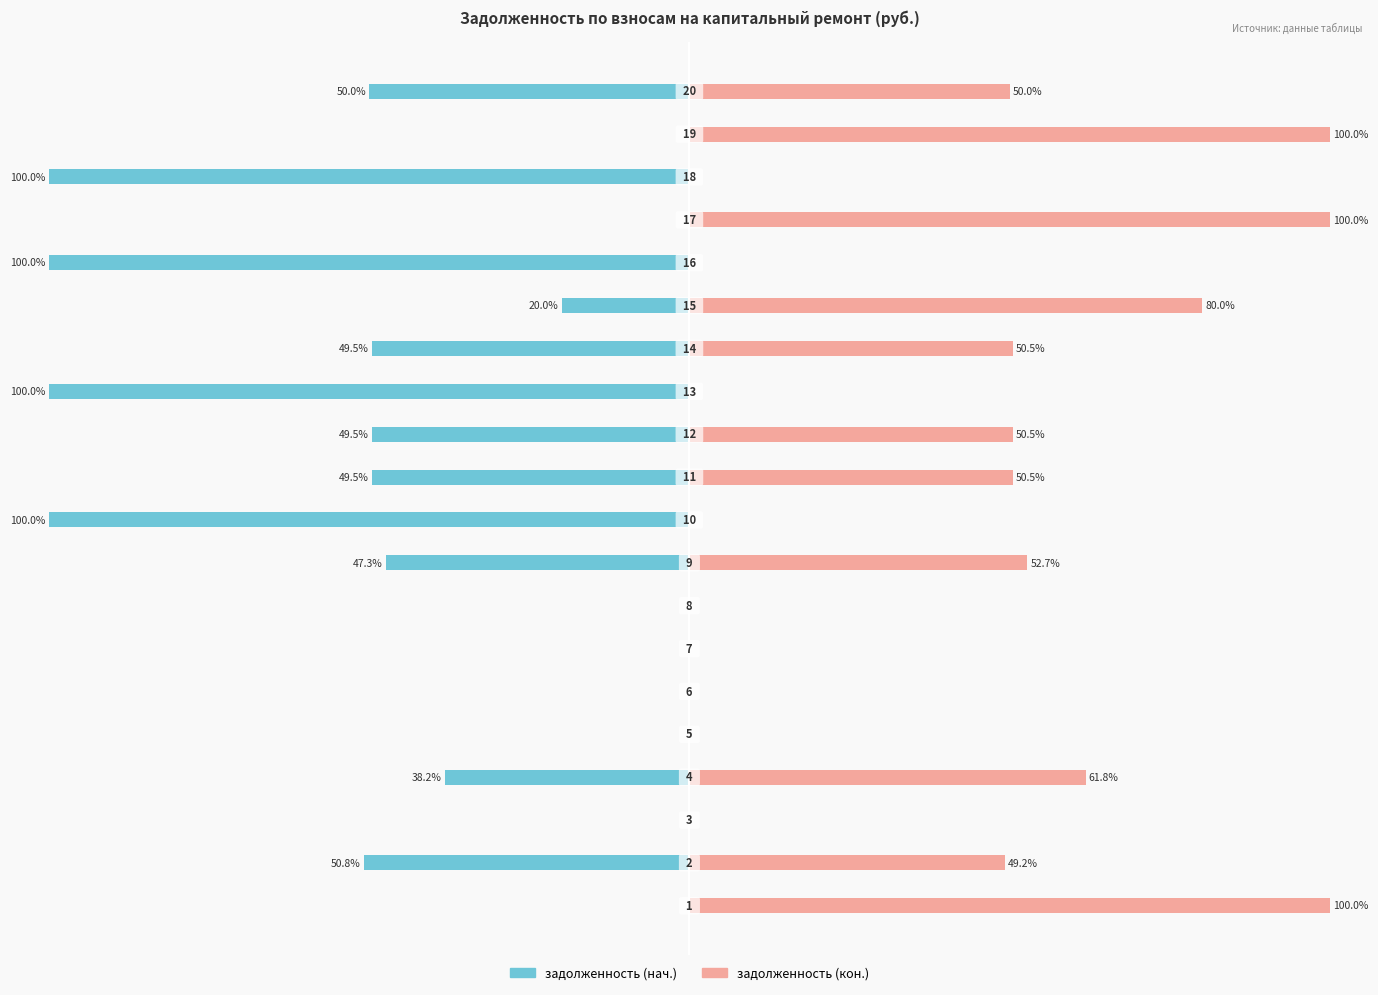

Reading right to left, what are all the values shown in this chart?

задолженность (нач.): -50.0	0.0	-100.0	0.0	-100.0	-20.0	-49.5	-100.0	-49.5	-49.5	-100.0	-47.3	0.0	0.0	0.0	0.0	-38.2	0.0	-50.8	0.0
задолженность (кон.): 50.0	100.0	0.0	100.0	0.0	80.0	50.5	0.0	50.5	50.5	0.0	52.7	0.0	0.0	0.0	0.0	61.8	0.0	49.2	100.0